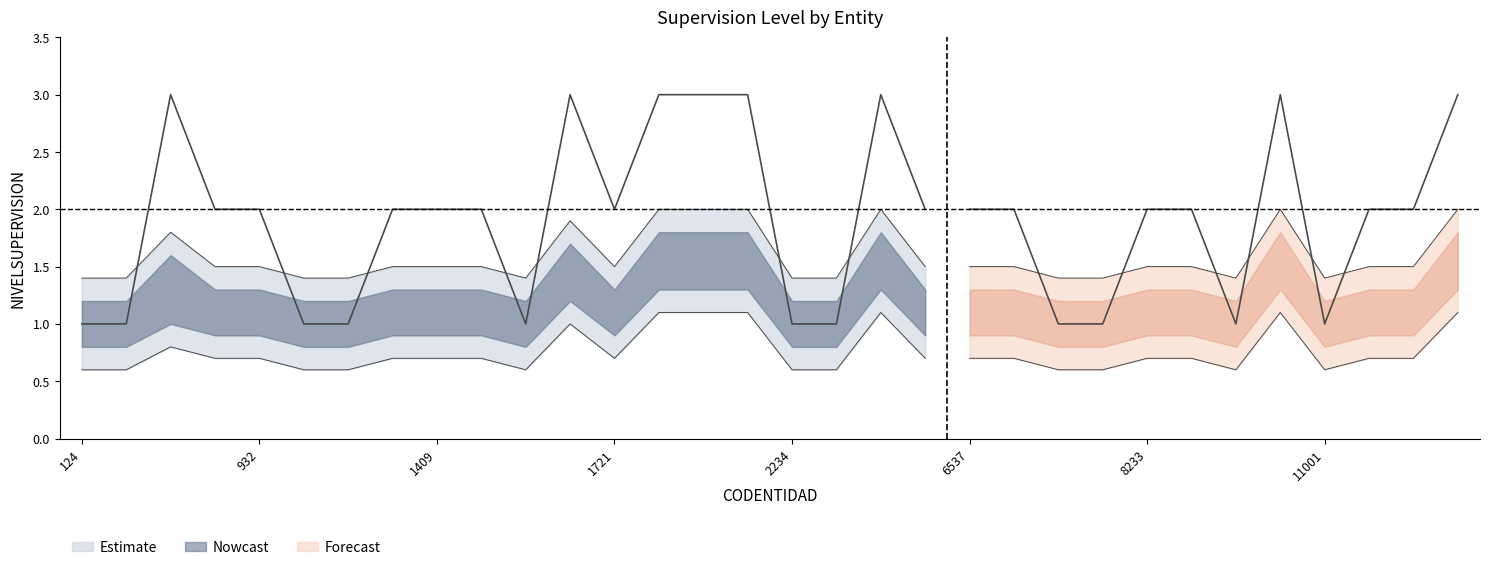

At how many categories does at least one series exceed 0?

32